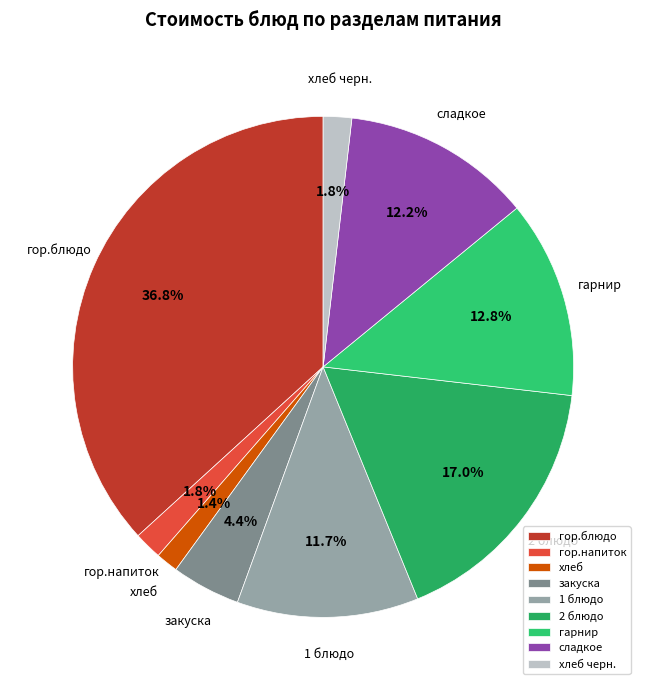

To the nearest percent, what portion does 2 блюдо represent?

17%